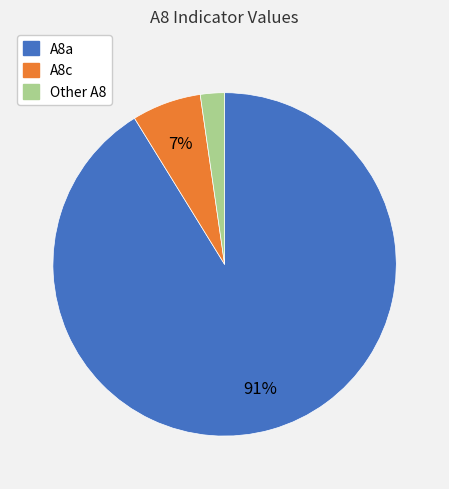

To the nearest percent, what is the average slice percentage?

33%